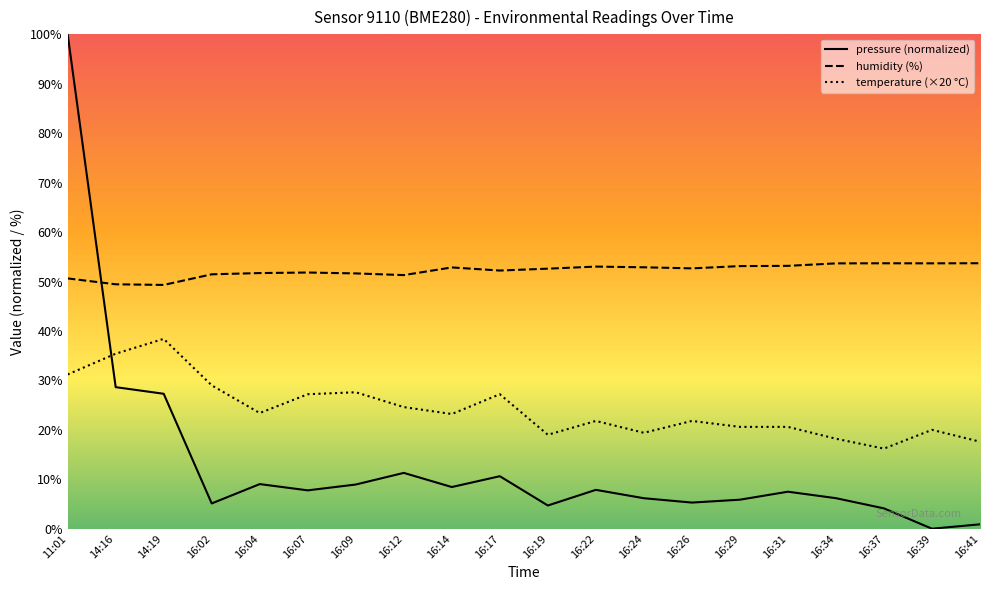

Reading right to left, extract all data points from this chart.

pressure: 16:41=0.9	16:39=0.0	16:37=4.1	16:34=6.2	16:31=7.5	16:29=5.9	16:26=5.3	16:24=6.2	16:22=7.9	16:19=4.7	16:17=10.6	16:14=8.4	16:12=11.3	16:09=8.9	16:07=7.8	16:04=9.0	16:02=5.1	14:19=27.3	14:16=28.6	11:01=100.0
humidity: 16:41=53.7	16:39=53.7	16:37=53.7	16:34=53.7	16:31=53.2	16:29=53.1	16:26=52.7	16:24=52.9	16:22=53.0	16:19=52.6	16:17=52.2	16:14=52.9	16:12=51.3	16:09=51.6	16:07=51.8	16:04=51.7	16:02=51.5	14:19=49.3	14:16=49.4	11:01=50.6
temperature: 16:41=17.6	16:39=20.0	16:37=16.2	16:34=18.2	16:31=20.6	16:29=20.6	16:26=21.8	16:24=19.4	16:22=21.8	16:19=19.0	16:17=27.2	16:14=23.2	16:12=24.6	16:09=27.6	16:07=27.2	16:04=23.4	16:02=29.0	14:19=38.4	14:16=35.4	11:01=31.2